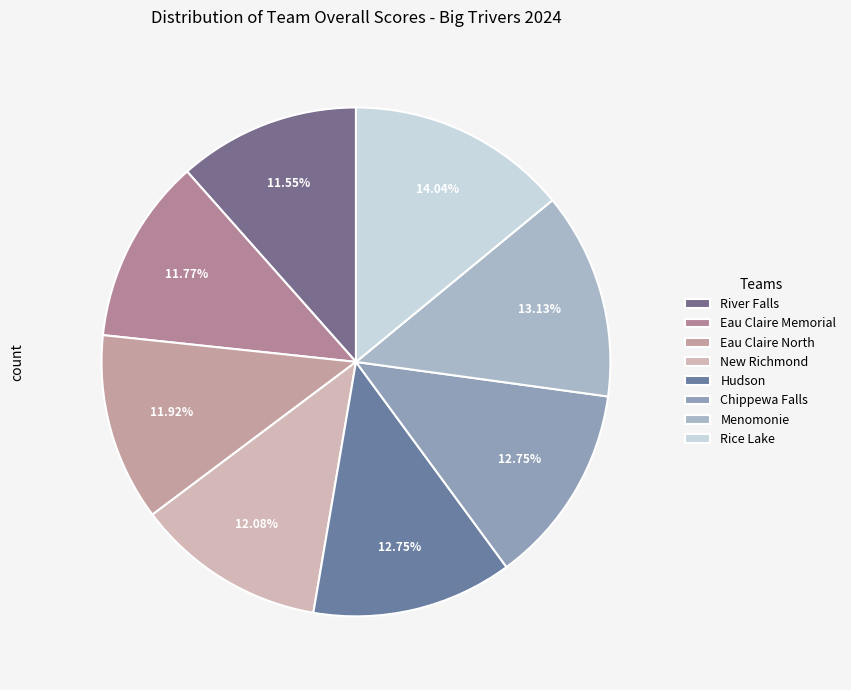

To the nearest percent, what portion does Eau Claire North represent?

12%